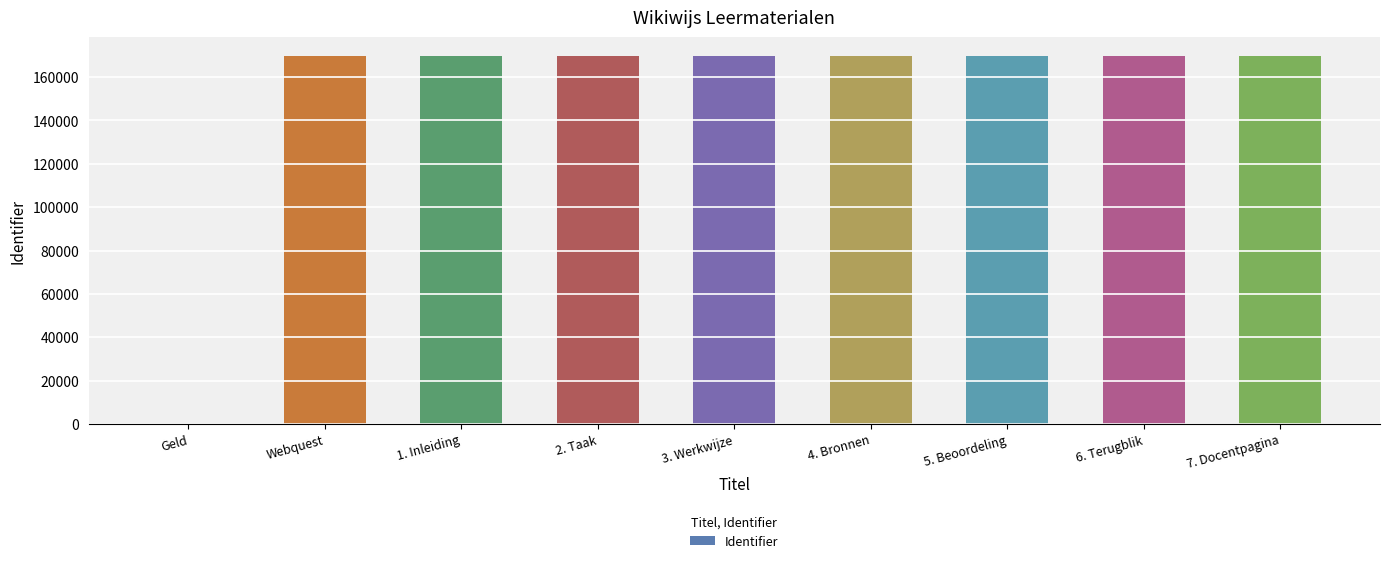

Where is the data nearest to the value 84953?

Webquest